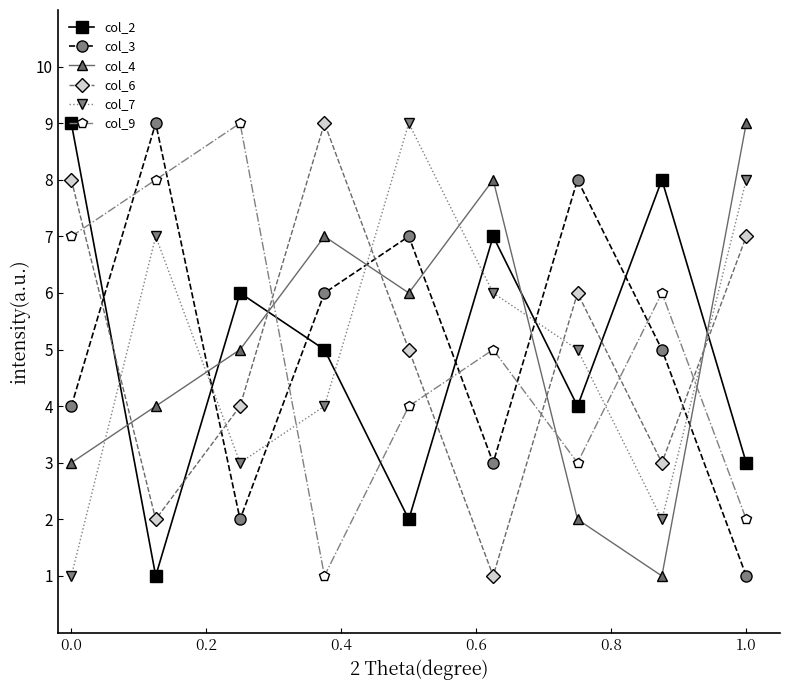

After their last crossing, which series has the higher values: col_3 or col_7?

col_7